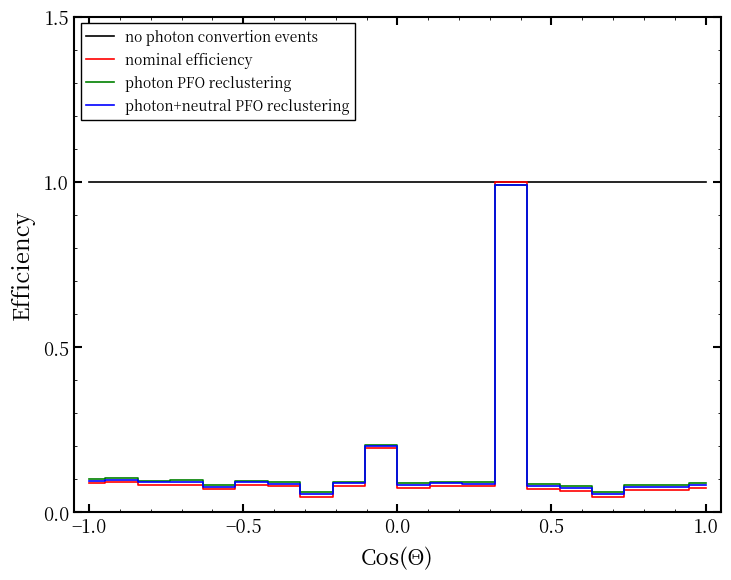

Which series has the largest total across all categories?

no photon convertion events